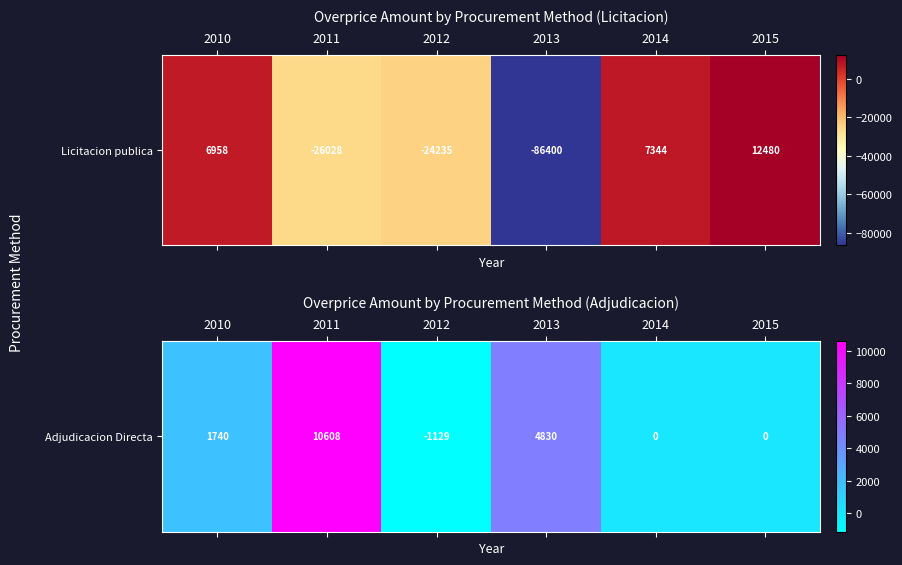

What is the average value?

2674.9